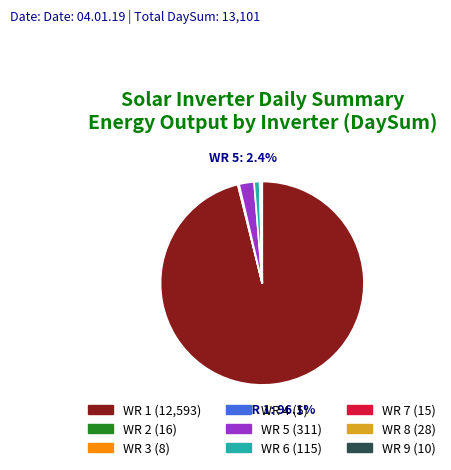

Is there a majority slice in this chart?

Yes